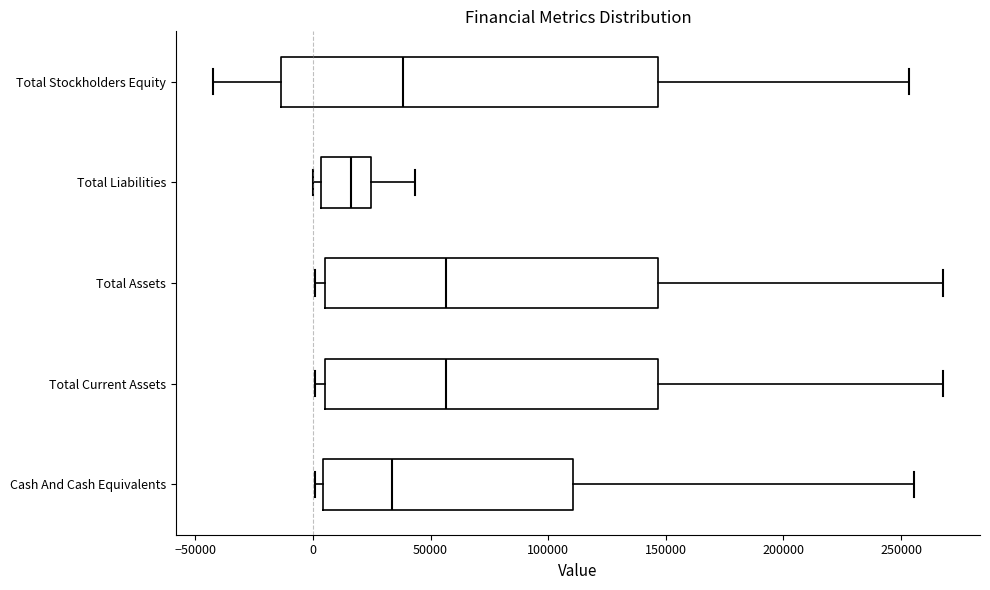

Comparing the boxes themselves (not the whiskers), which one is the widest?

Total Stockholders Equity